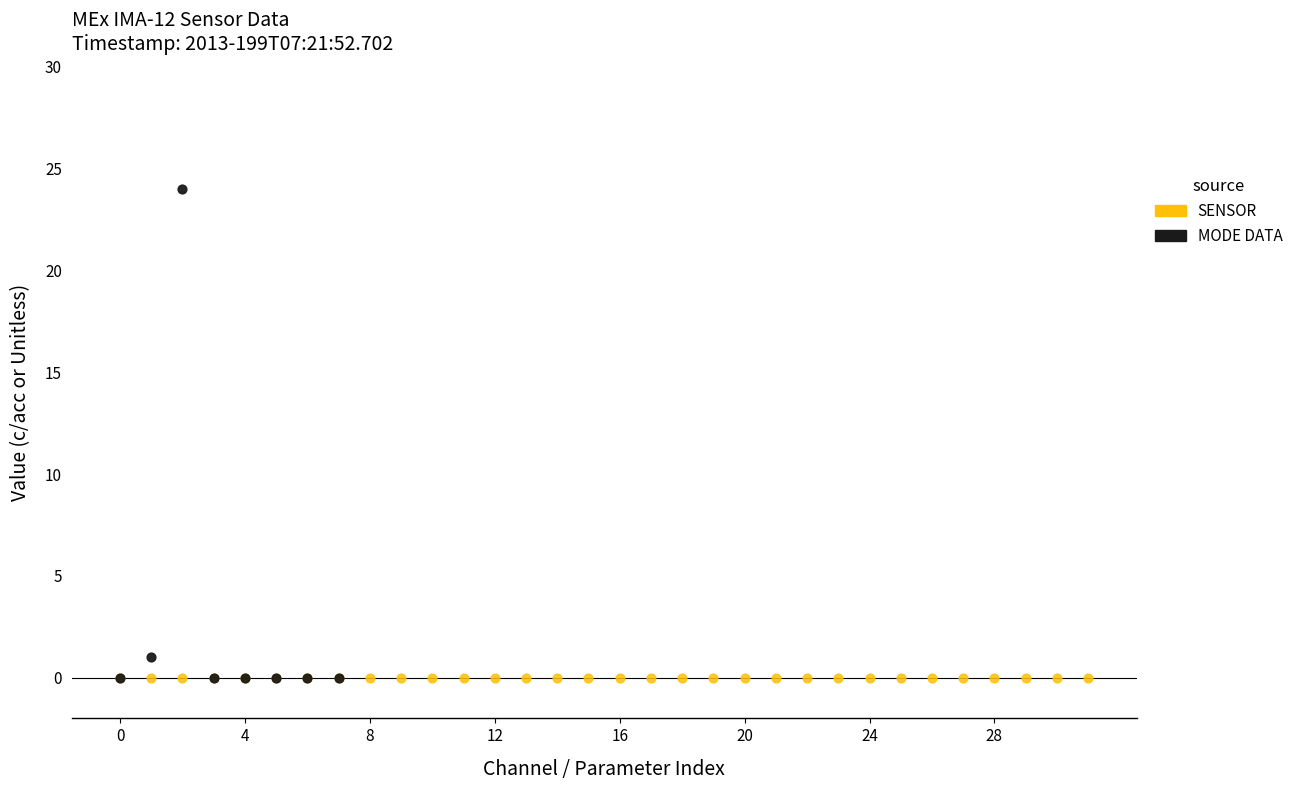

Which series contains the highest Y value?

MODE DATA